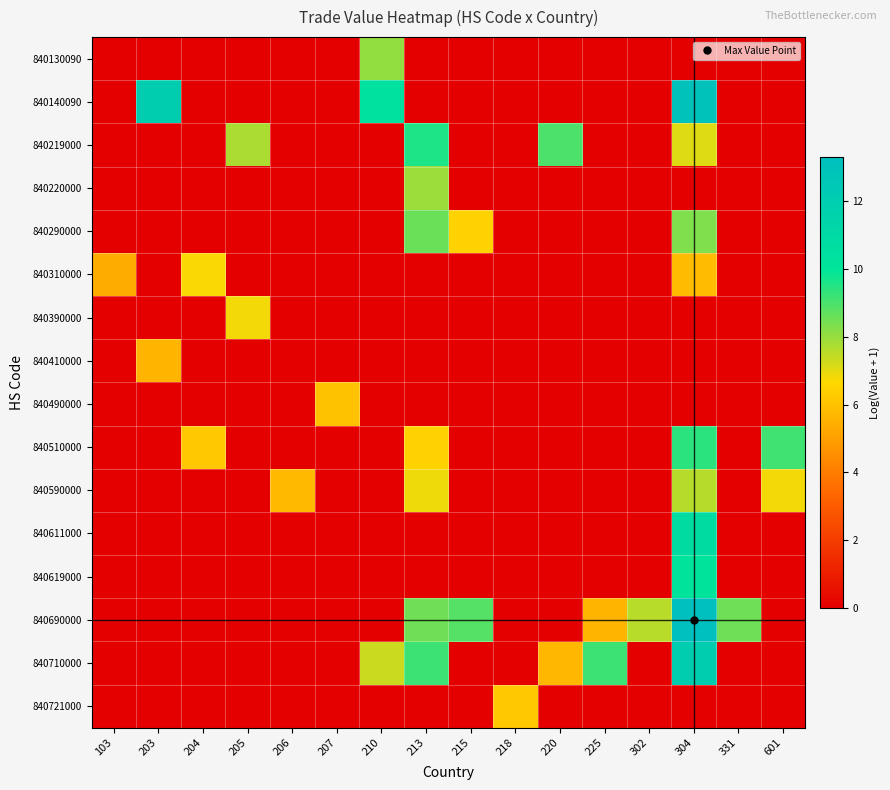

How many distinct data groups are displayed?

16